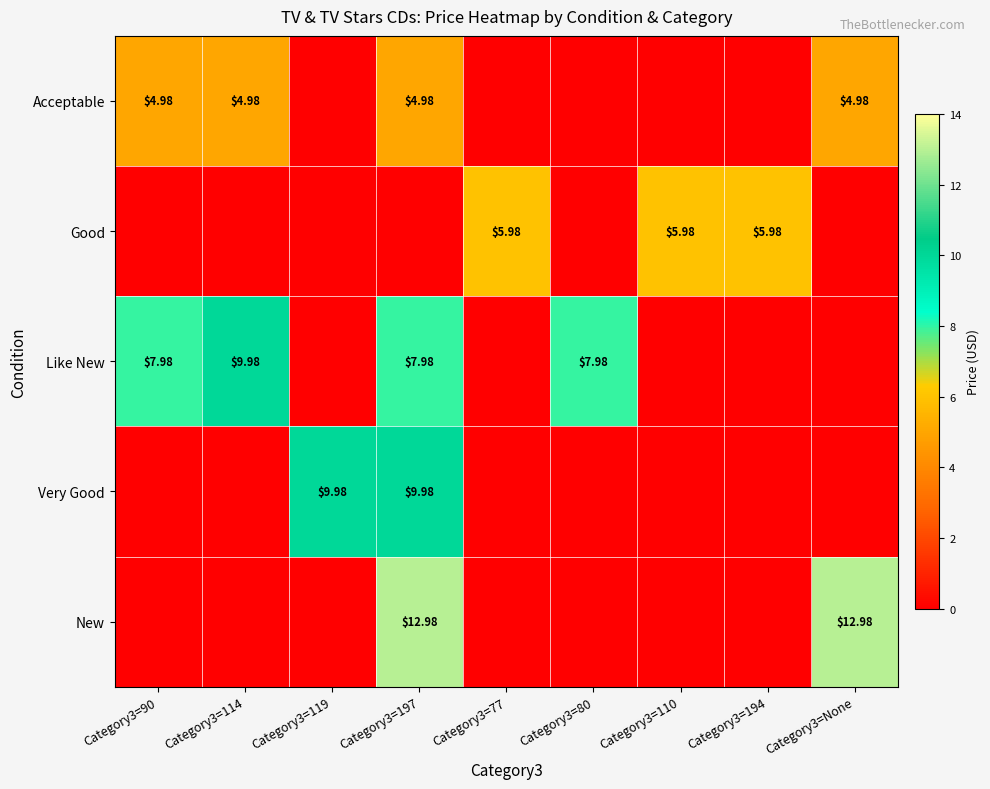

Rank the categories by Good value from highest to lowest.

Category3=77, Category3=110, Category3=194, Category3=90, Category3=114, Category3=119, Category3=197, Category3=80, Category3=None